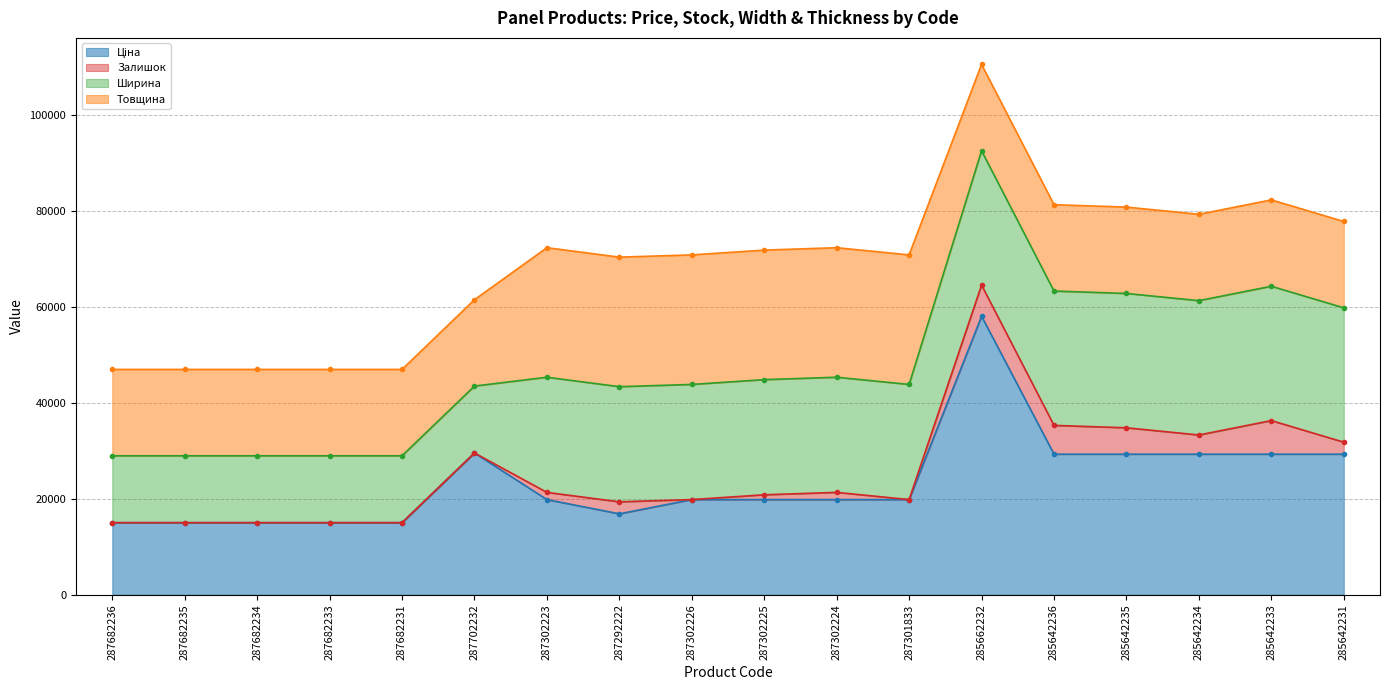

What position from the right is 287682234?

16